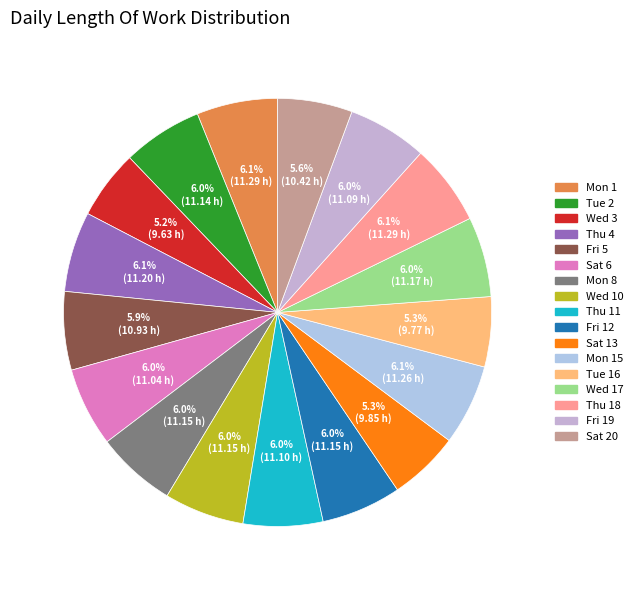

Count the number of slices in the pie.

17